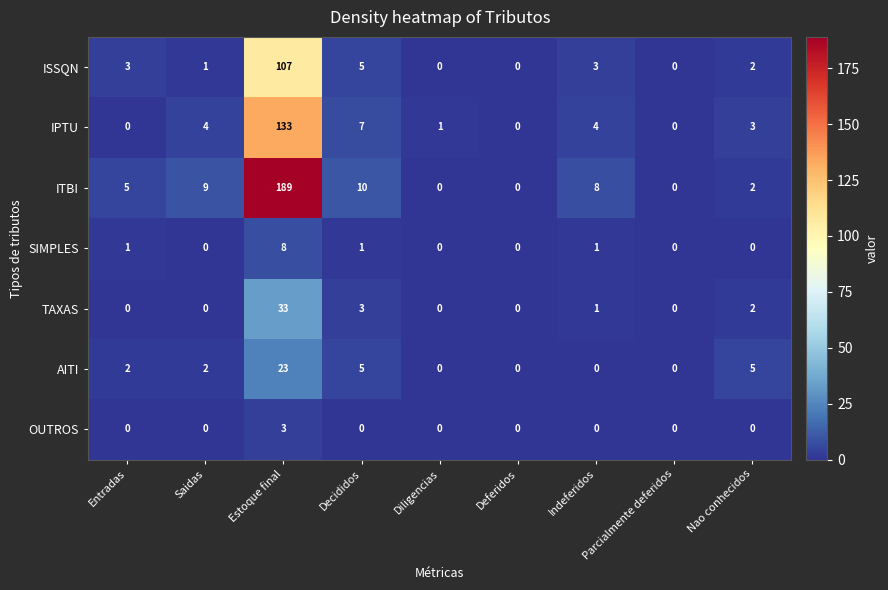

What is the sum of all ITBI values?

223